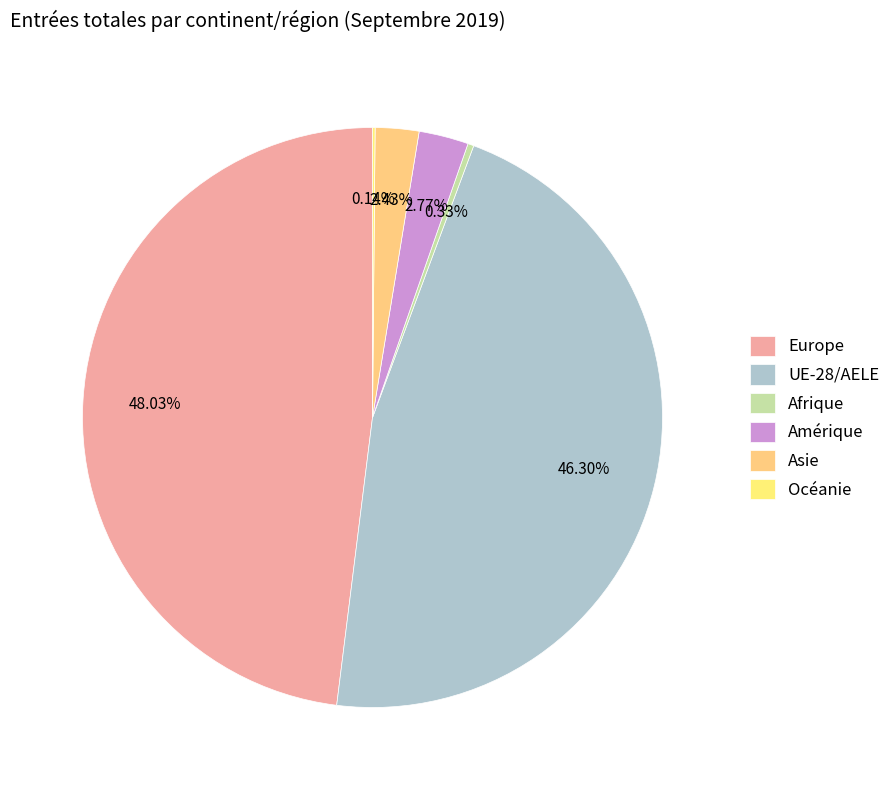

How much of the chart is everything except Afrique?

99.7%